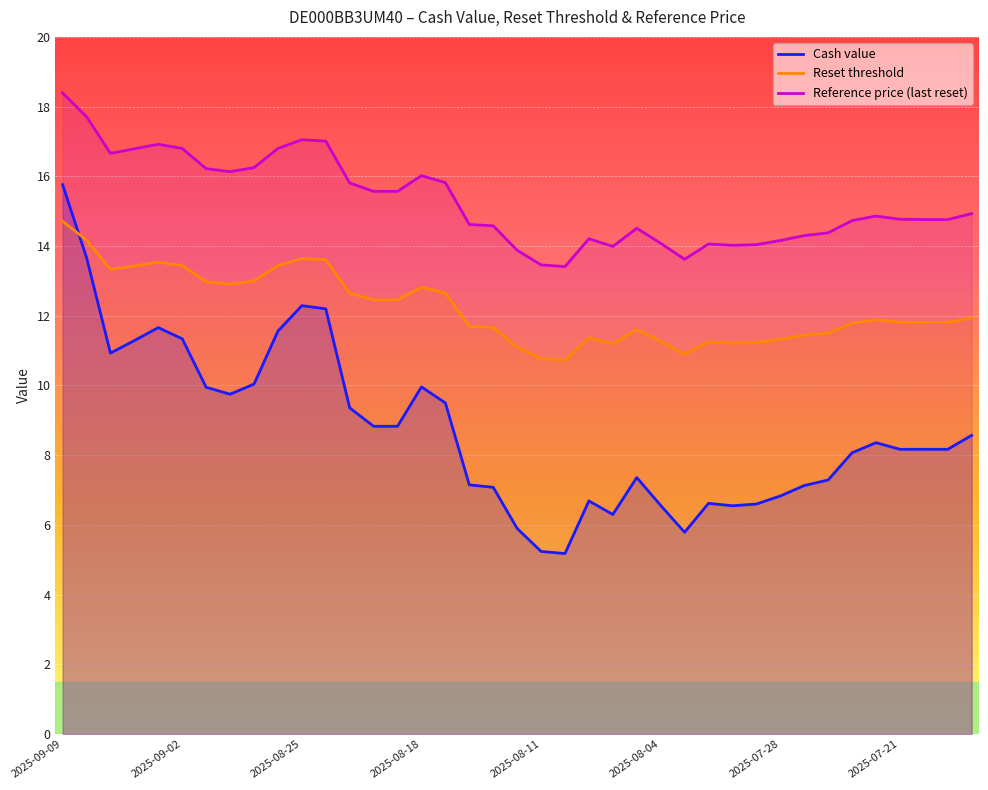

The value of Reset threshold at 2025-08-18 is 12.8. True or false?

True